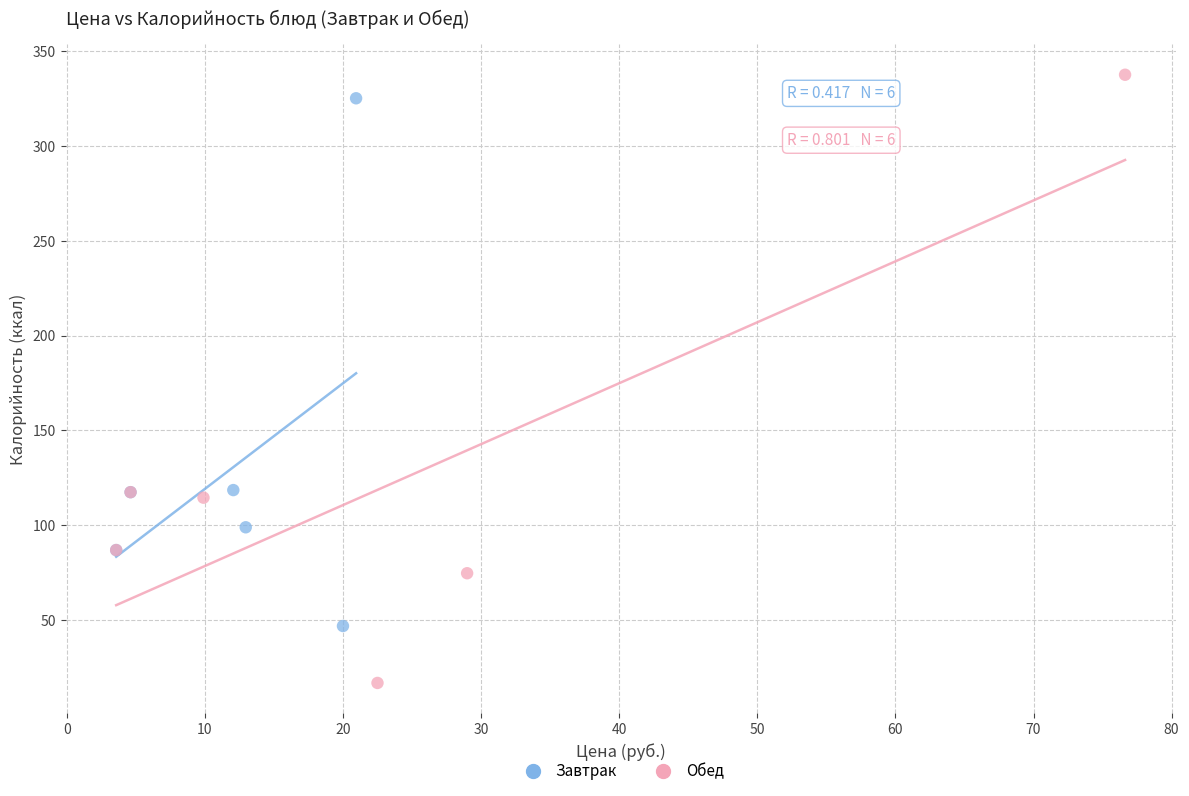

What are all the series names shown in the legend?

Завтрак, Обед